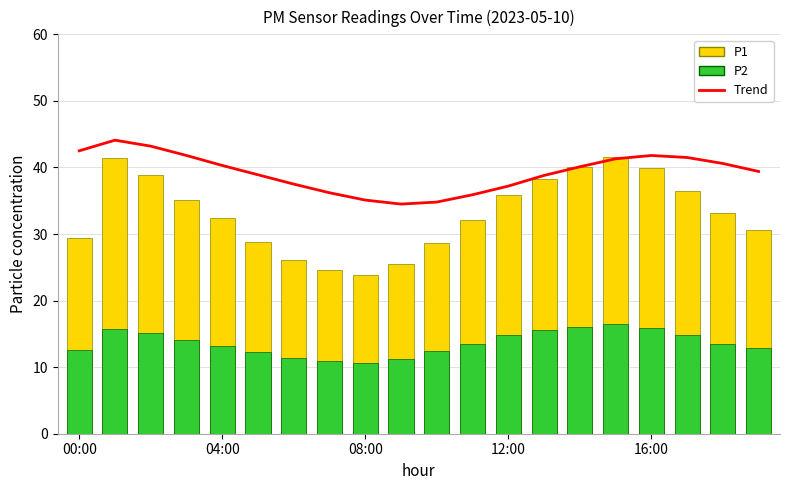

At which label does Trend first exceed 40?

00:00